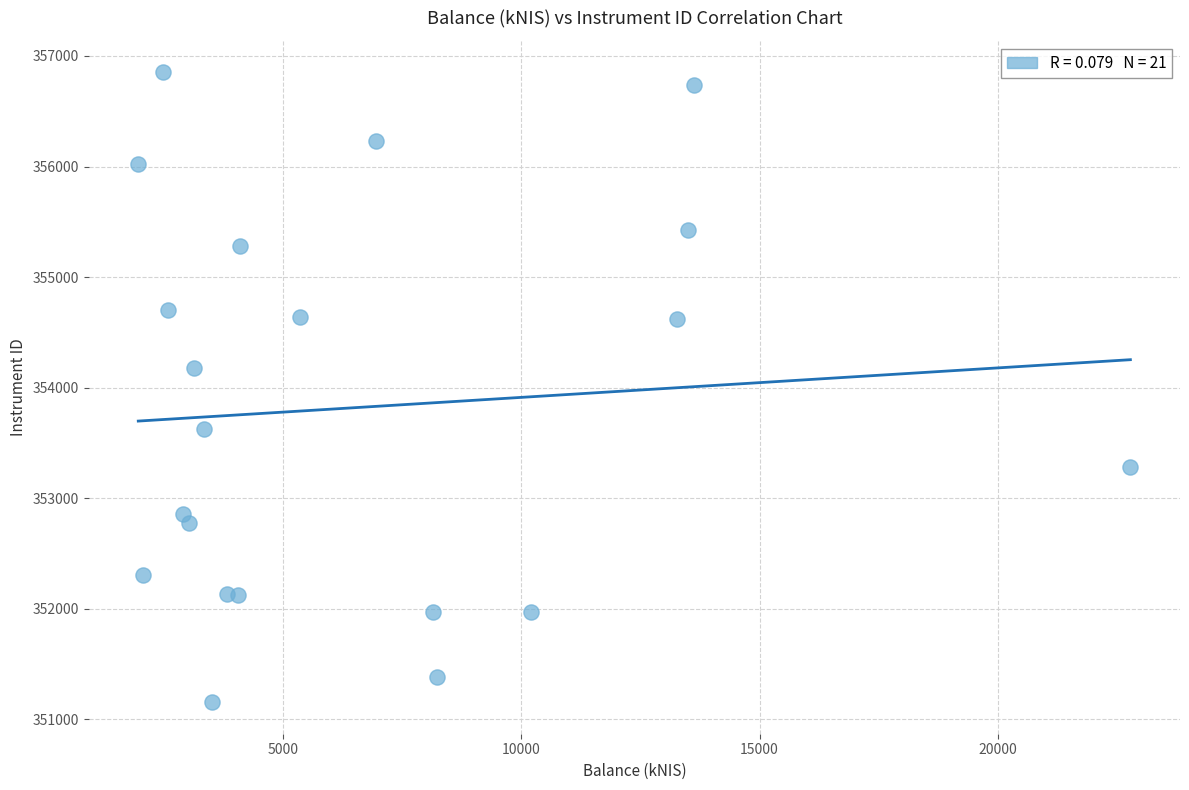

What Y value in the scatter plot is closest to 354003?

354180.5